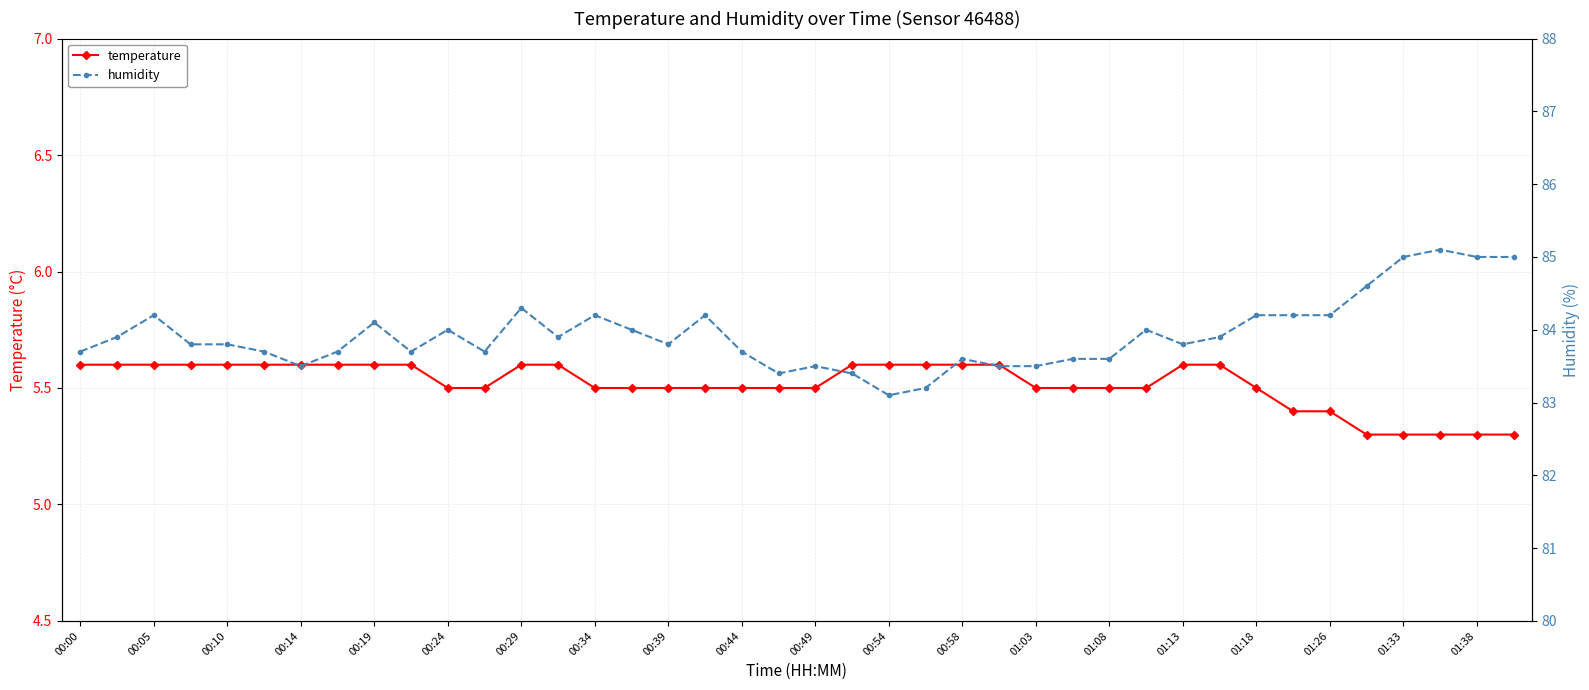

True or false: temperature has a value of 5.5 at 01:03.

True